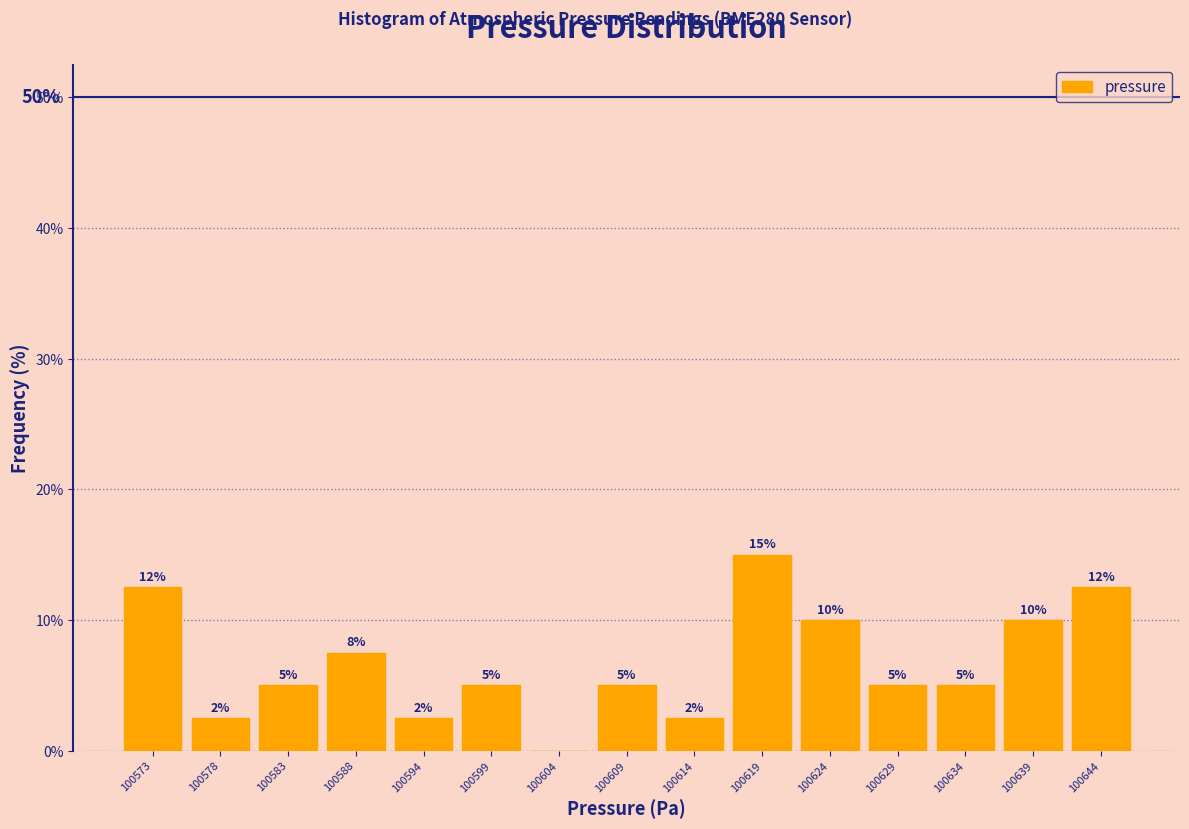

Is it true that the value at 100604 is 0.0?

True